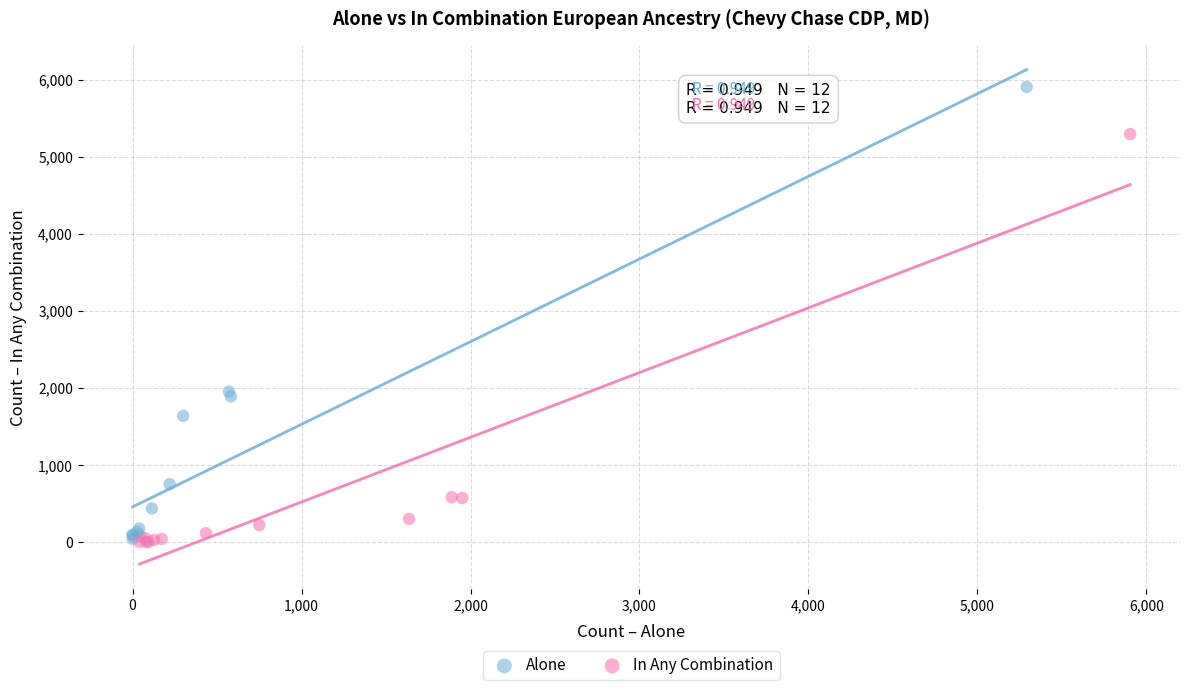

Which series contains the highest Y value?

Alone